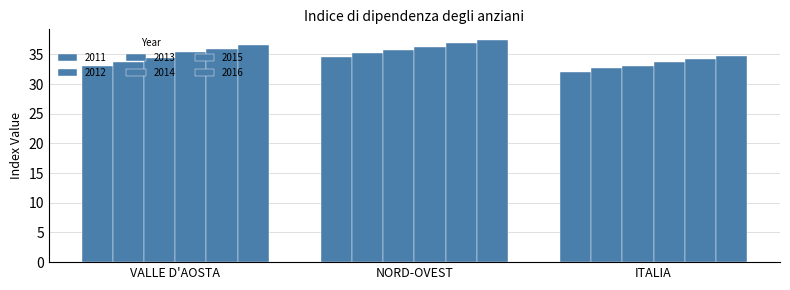

Which series changed the most between VALLE D'AOSTA and ITALIA?

2016